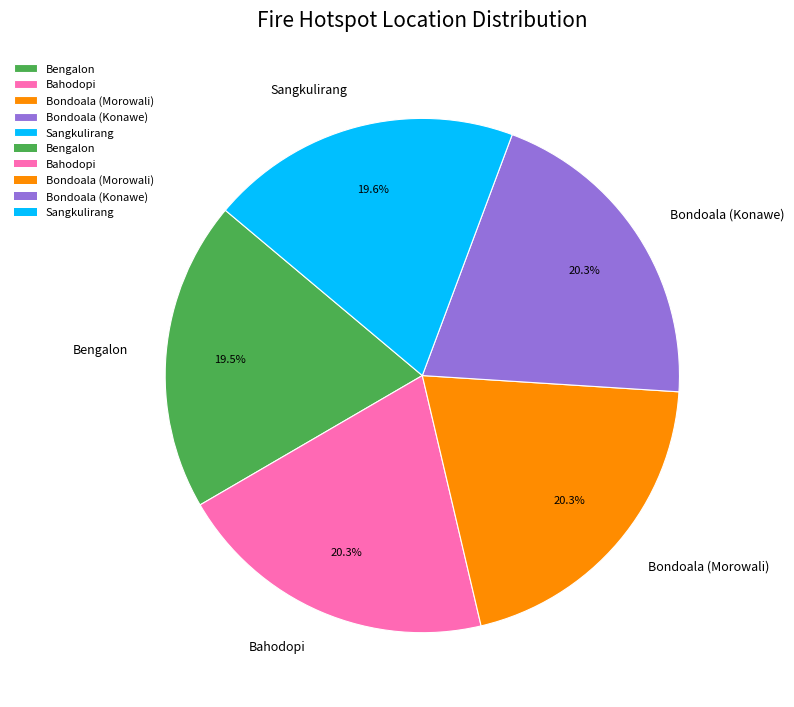

Do Bengalon and Bondoala (Konawe) together represent more than half of the pie?

No